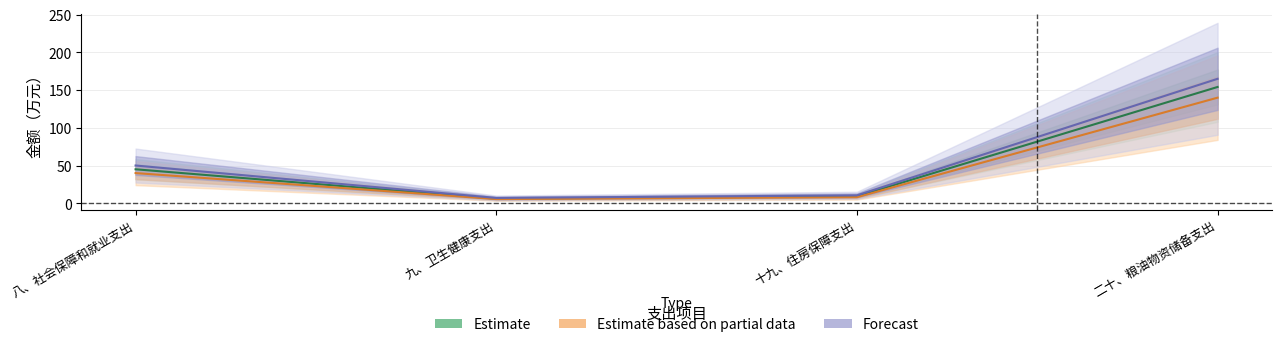

The Forecast series shows 3.9 at 十九、住房保障支出. True or false?

False